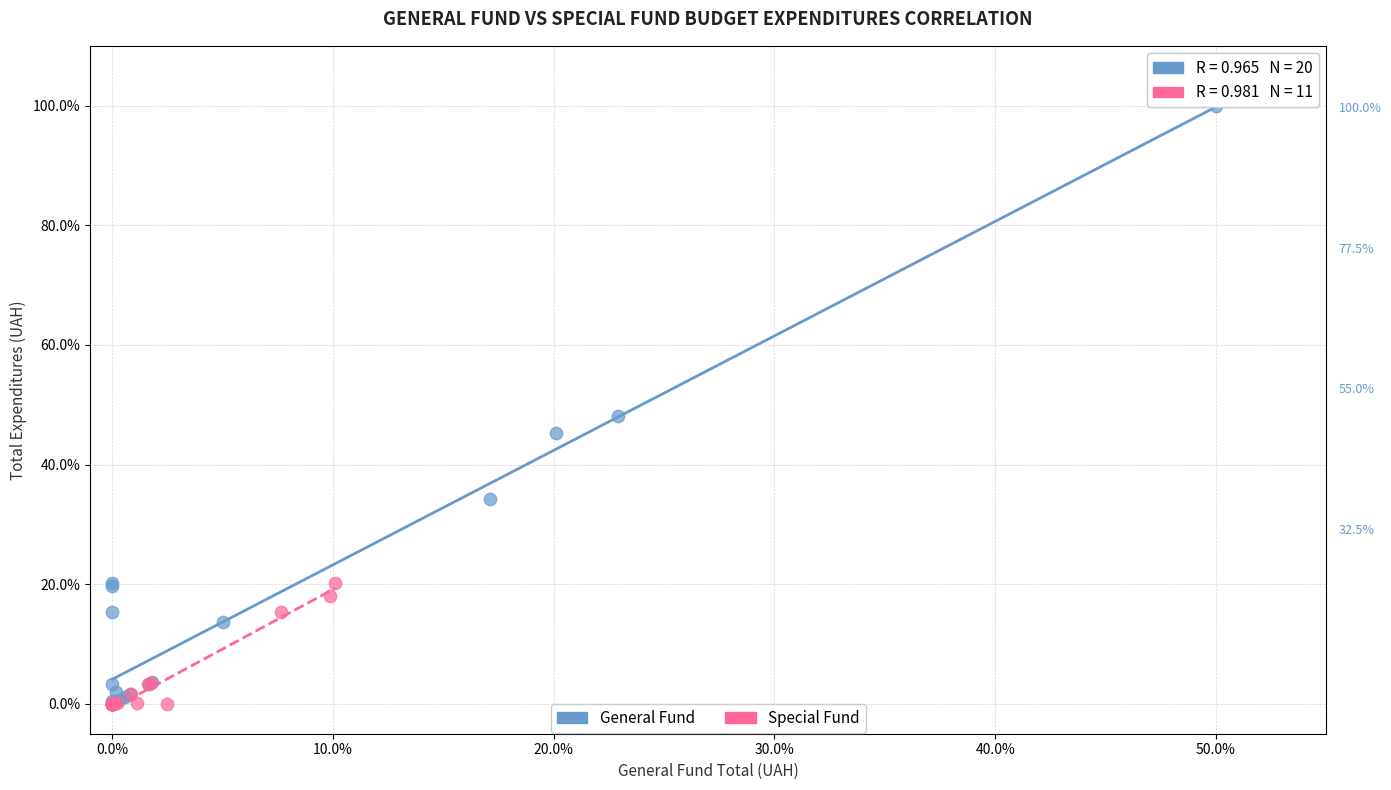

Which series contains the highest Y value?

General Fund